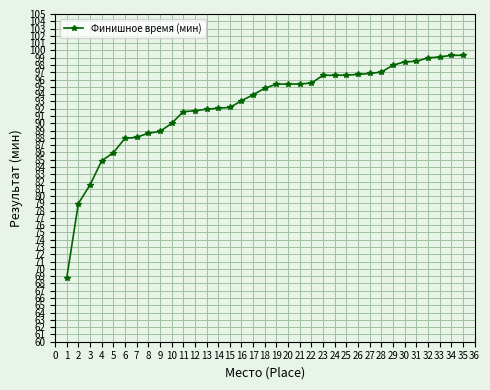

What is the difference between the second highest and minimum values?

30.6